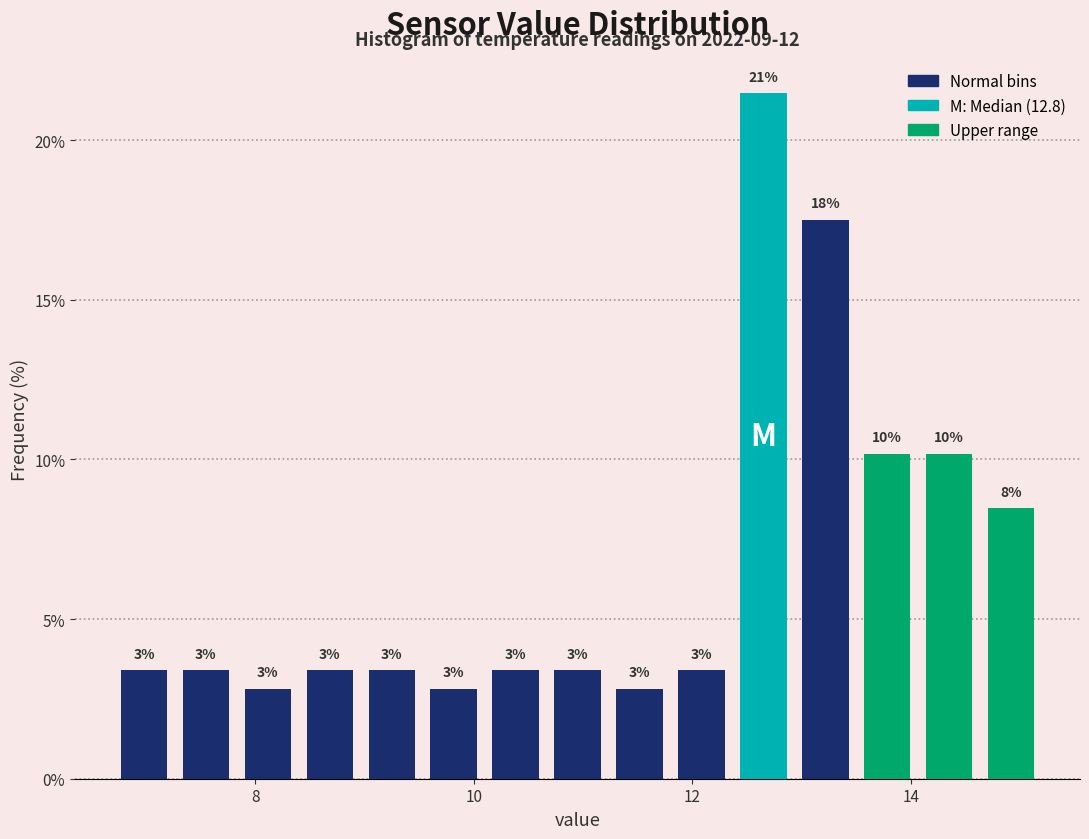

Read against the x-axis, roughly where is the centre of the tallest bar?

12.6